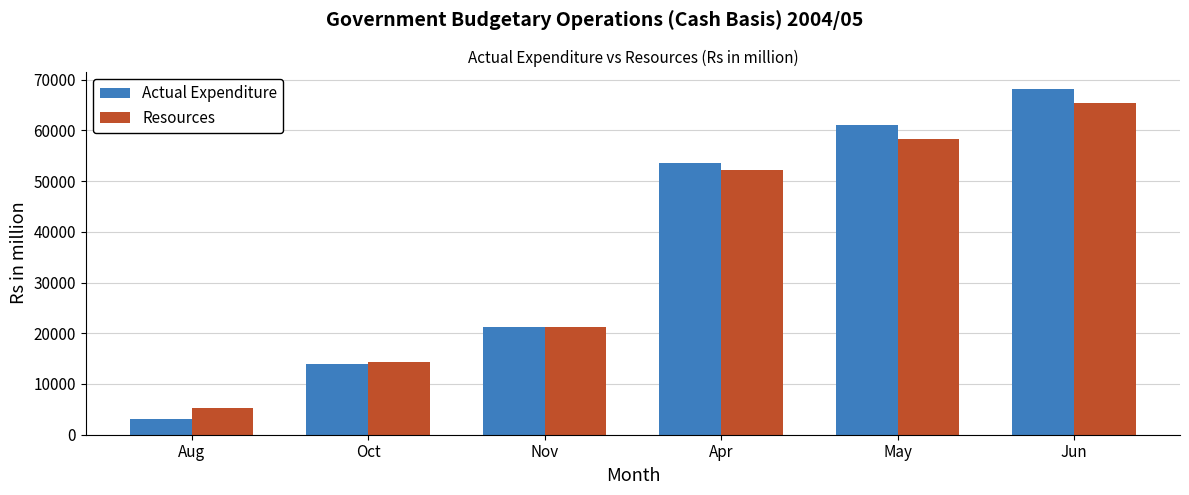

What is the sum of the Actual Expenditure values at Aug and Apr?

56553.7